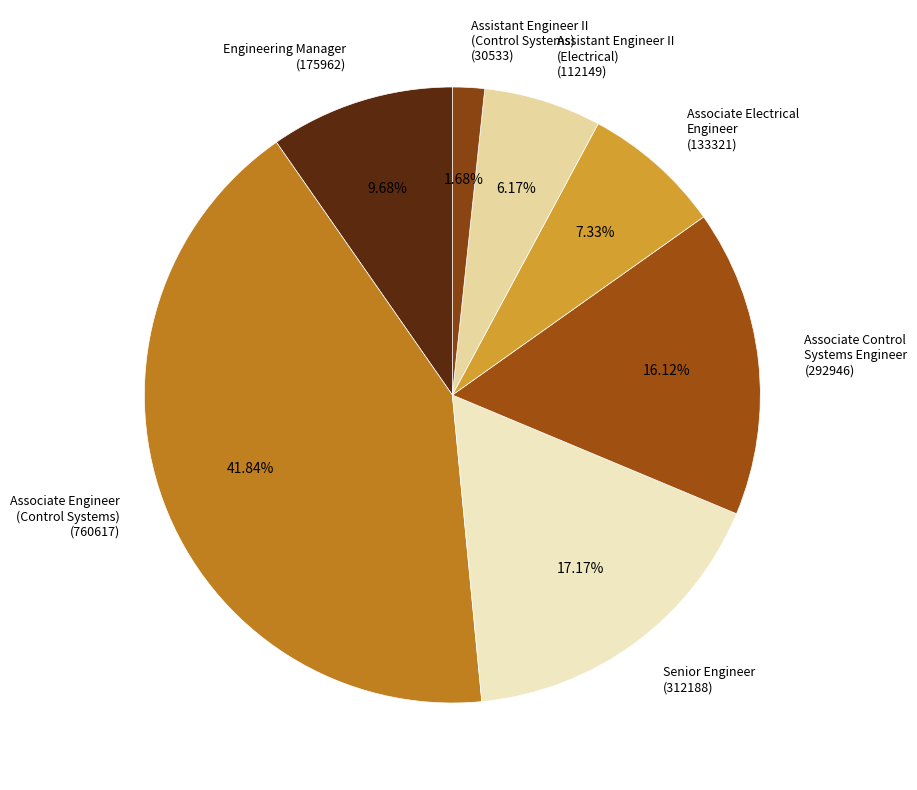

To the nearest percent, what portion does Associate Electrical Engineer represent?

7%